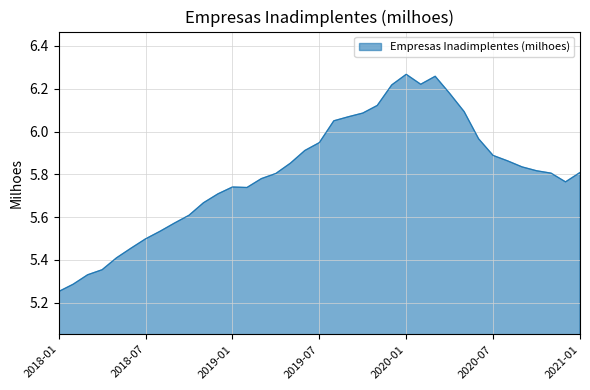

What is the difference between the maximum and minimum values?

1.0